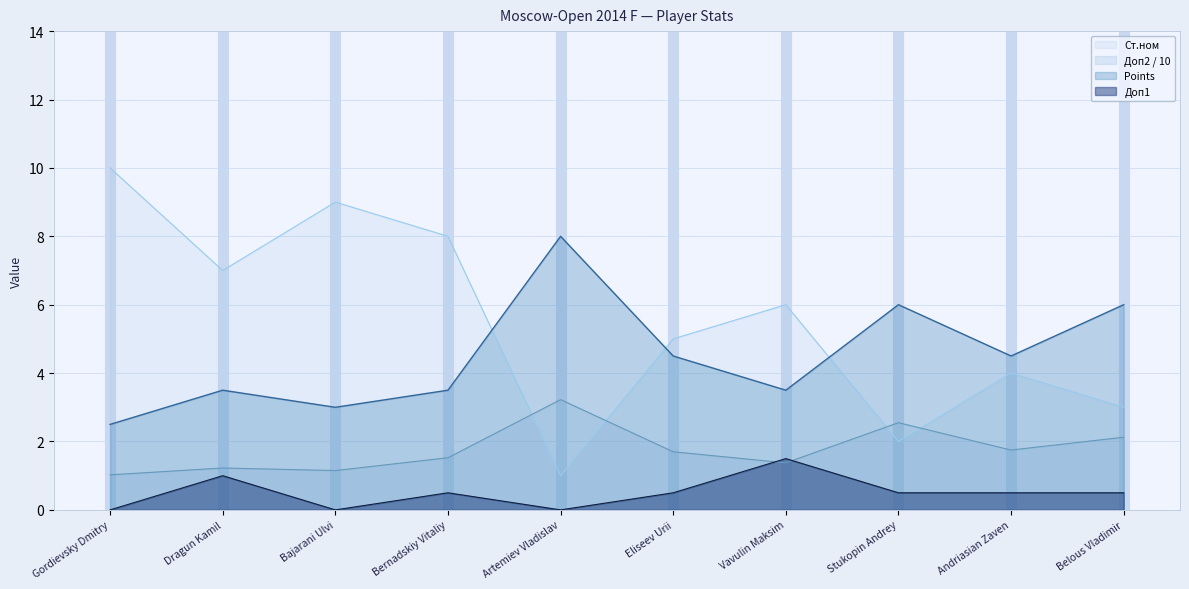

Which label corresponds to the largest value in the chart?

Gordievsky Dmitry